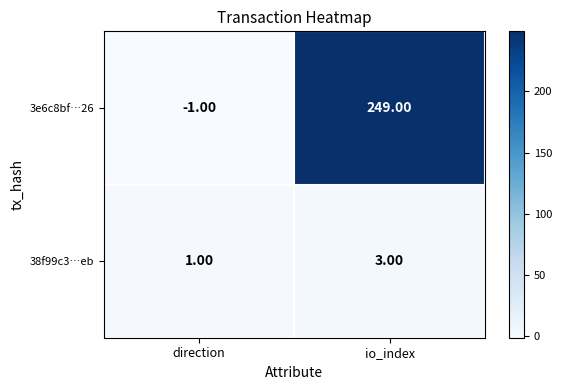

At which label is 38f99c3…eb closest to 2?

direction